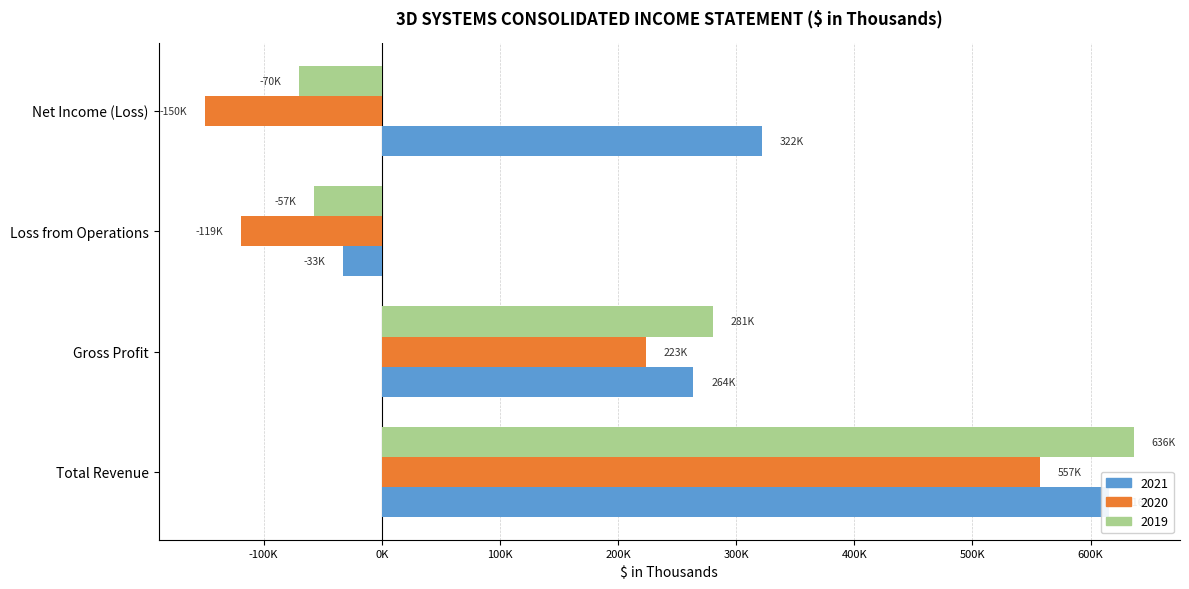

How many values in 2021 are above zero?

3